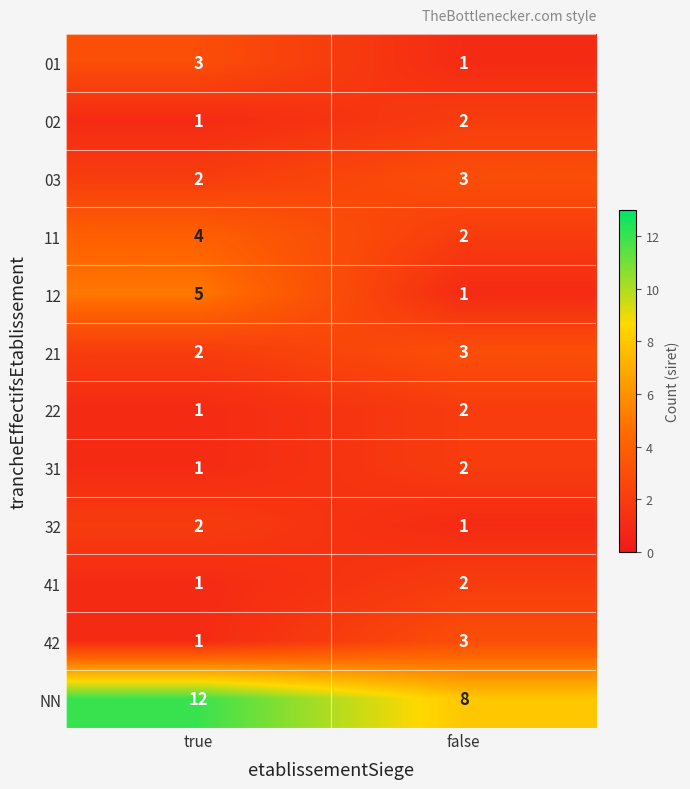

What is the difference between the highest and lowest values at false?

7